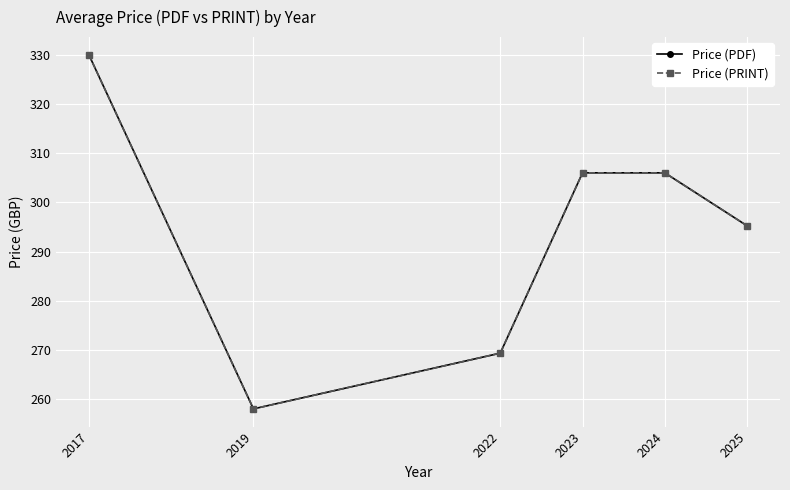

Read the Price (PDF) value at 2023.

306.0